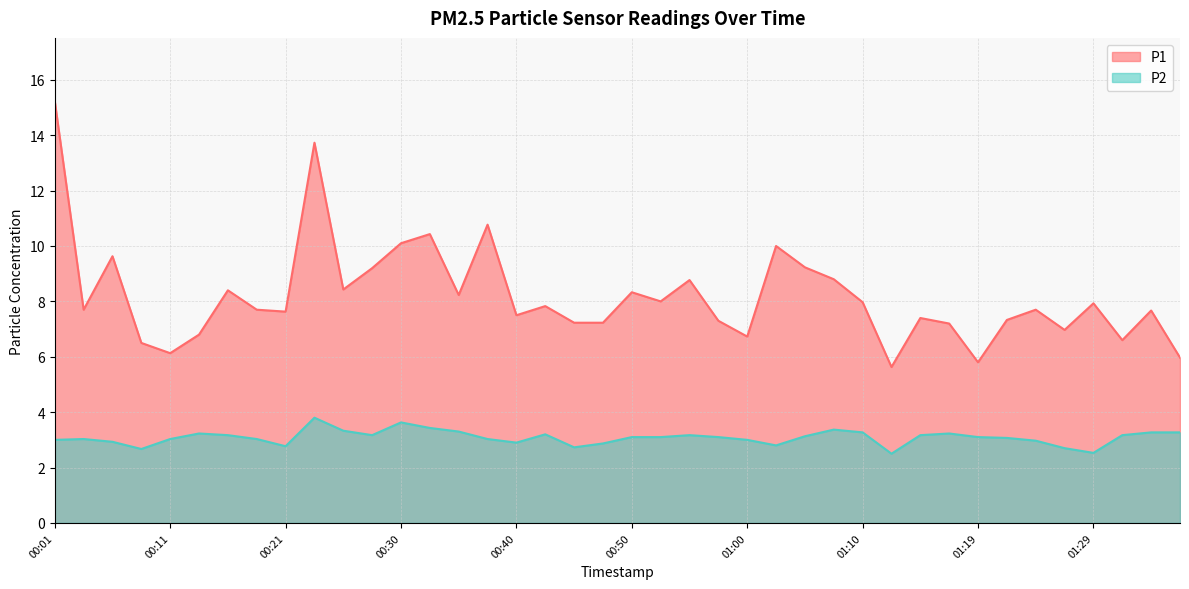

What are all the series names shown in the legend?

P1, P2